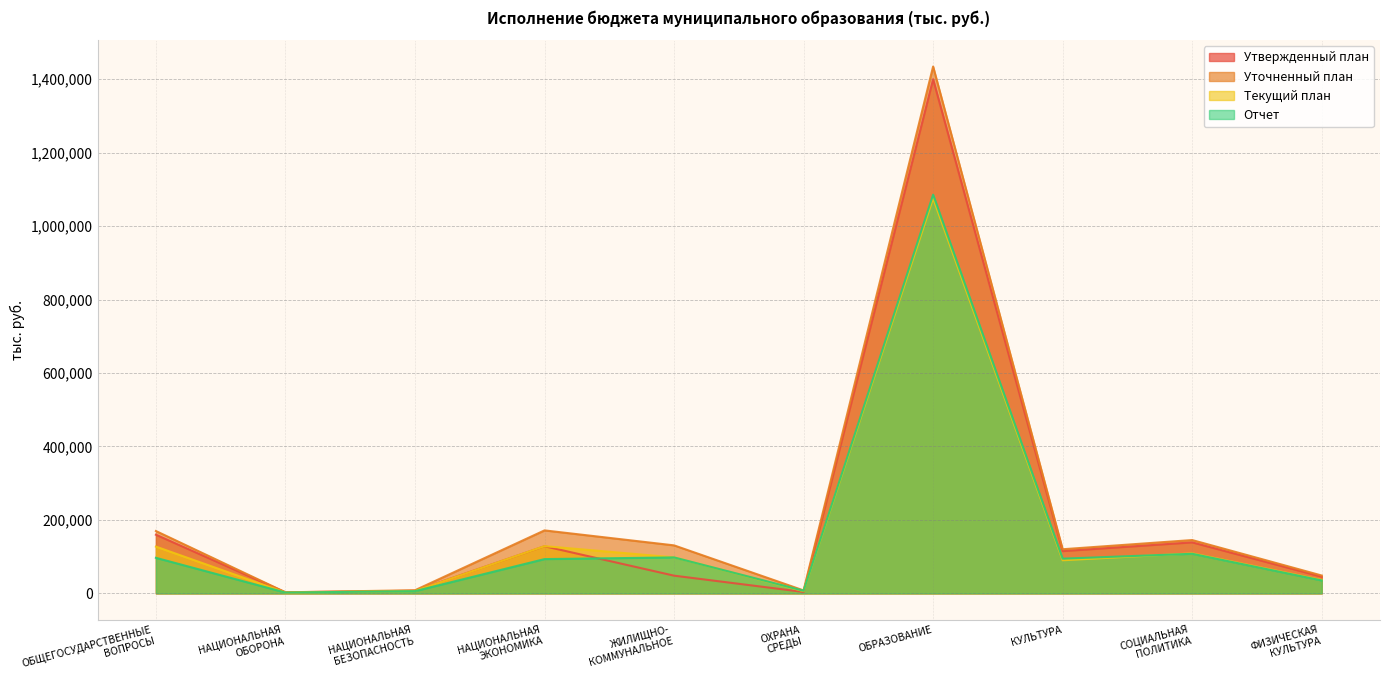

What is the difference between the maximum and second lowest values in the Текущий план series?

1069871.0